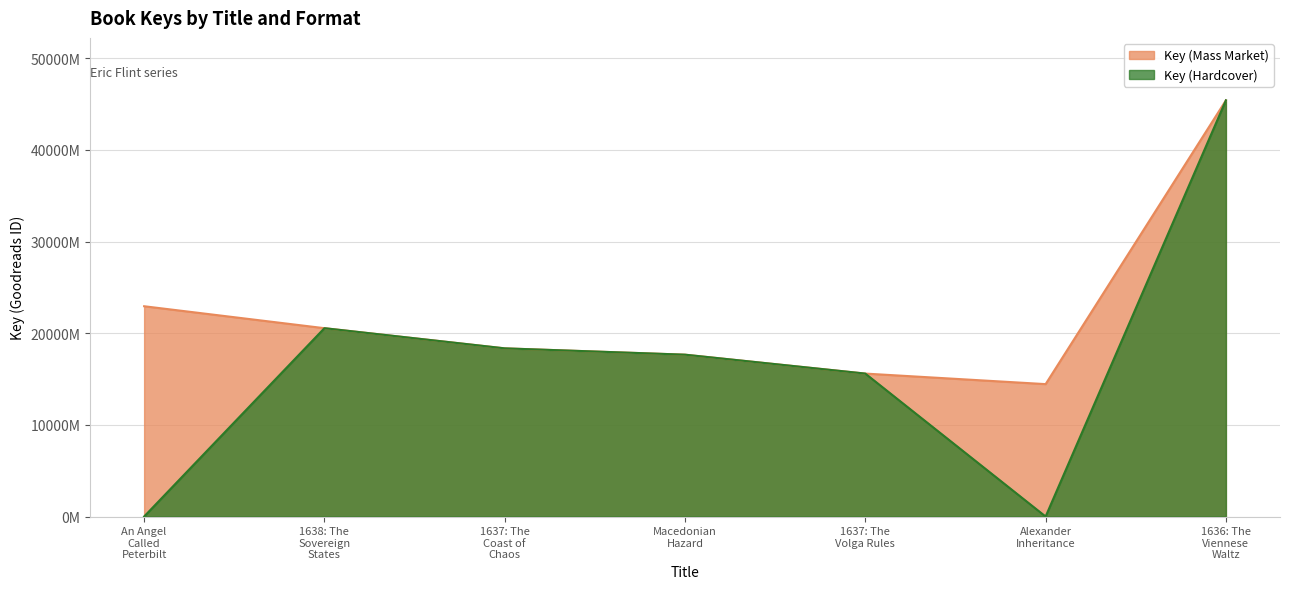

Which series has the largest total across all categories?

Key (Mass Market)